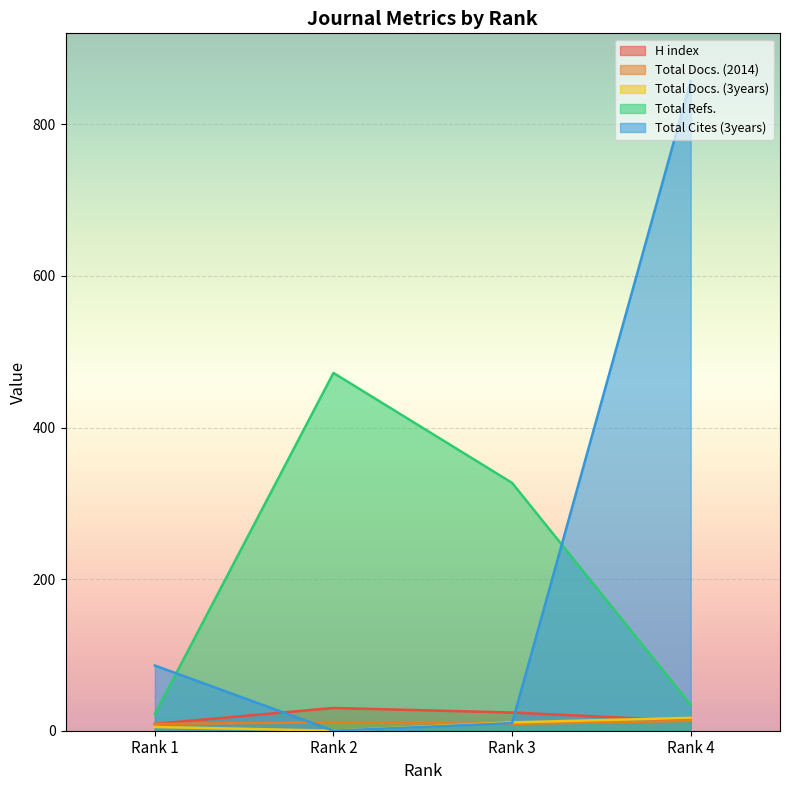

Reading right to left, extract all data points from this chart.

H index: Rank 4=13	Rank 3=24	Rank 2=30	Rank 1=9
Total Docs. (2014): Rank 4=13	Rank 3=9	Rank 2=11	Rank 1=9
Total Docs. (3years): Rank 4=17	Rank 3=11	Rank 2=0	Rank 1=5
Total Refs.: Rank 4=34	Rank 3=327	Rank 2=472	Rank 1=22
Total Cites (3years): Rank 4=857	Rank 3=10	Rank 2=0	Rank 1=86